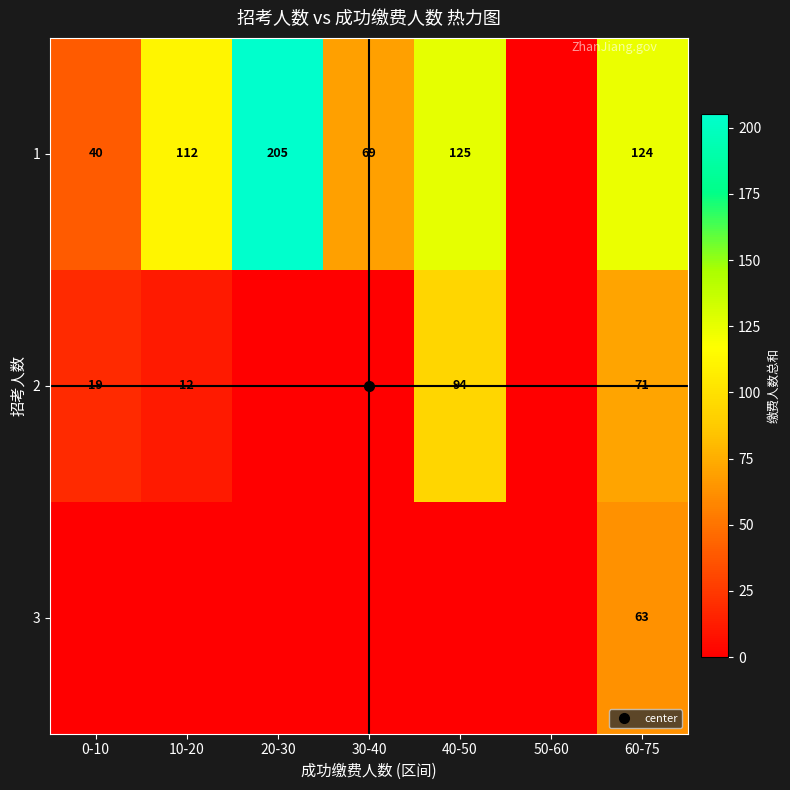

Read the 1 value at 60-75.

124